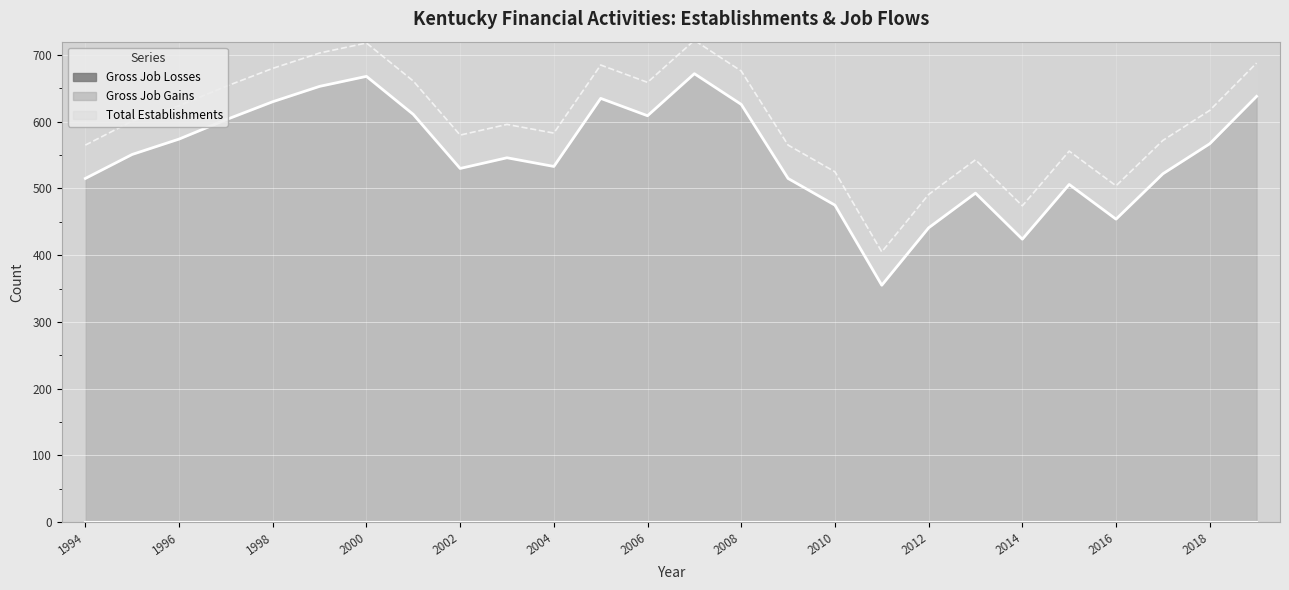

True or false: Total Establishments and Gross Job Gains intersect in this chart.

False